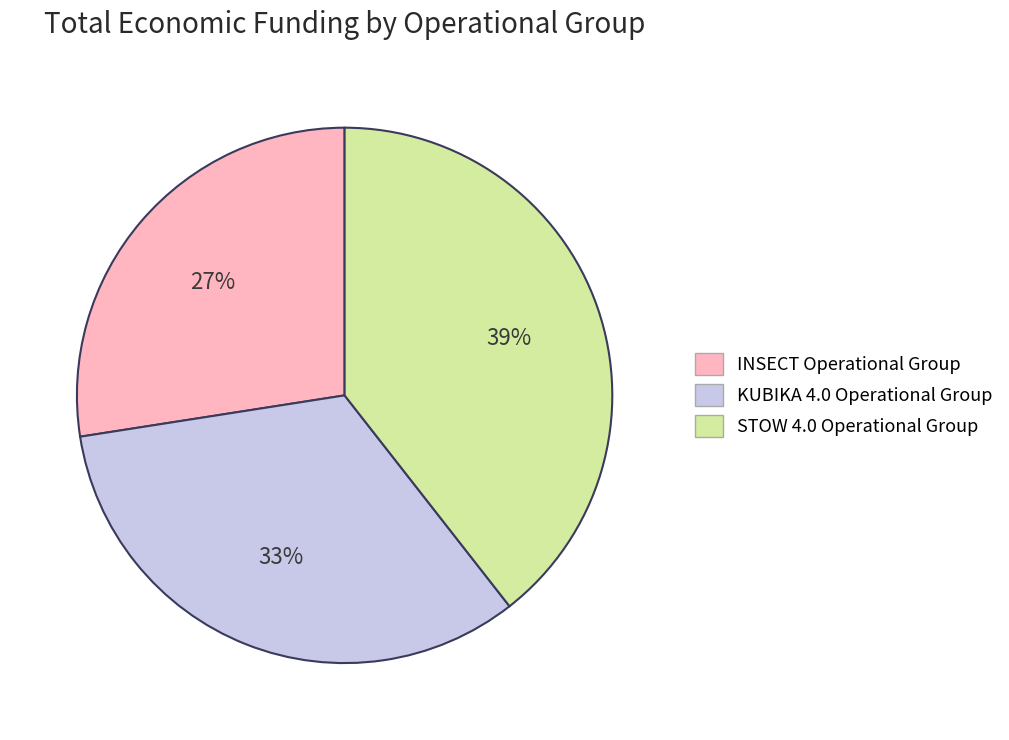

To the nearest percent, what is the combined percentage of INSECT Operational Group and KUBIKA 4.0 Operational Group?

61%